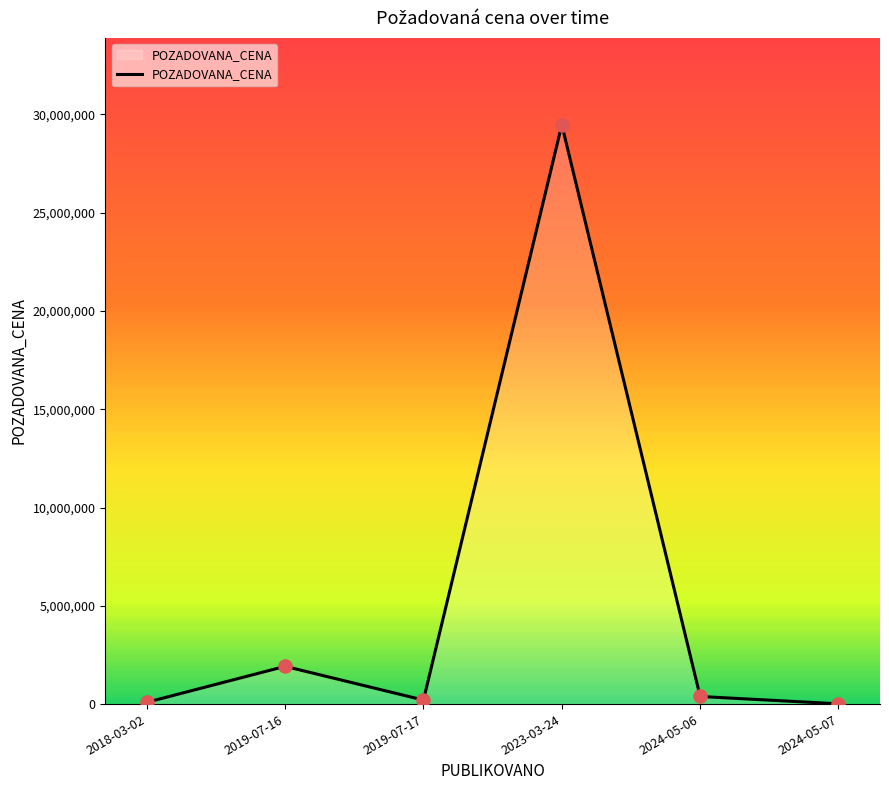

Which has a higher value, 2023-03-24 or 2024-05-06?

2023-03-24